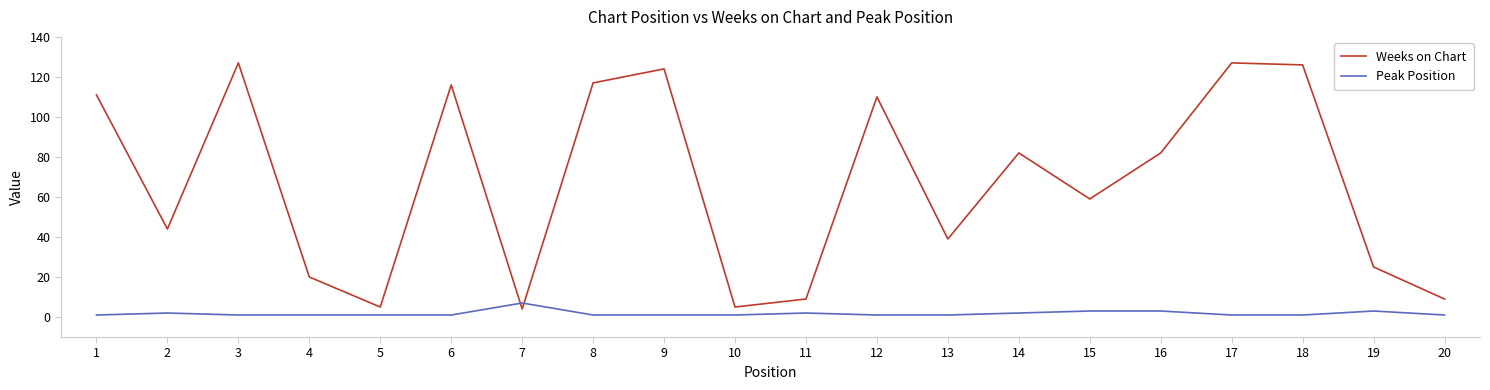

What is the total value across all series at 6?

117